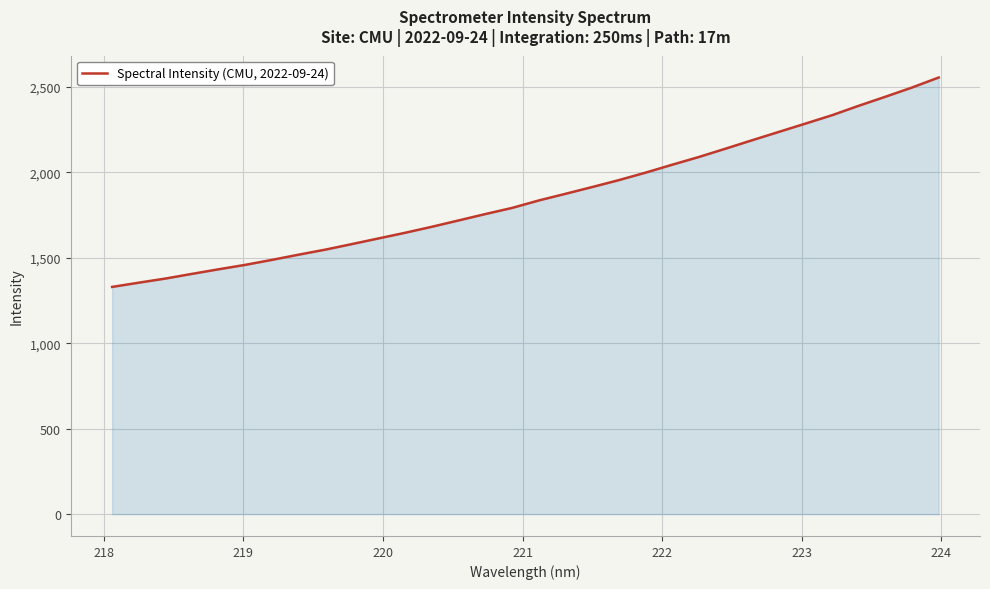

How many lines are shown in the chart?

1